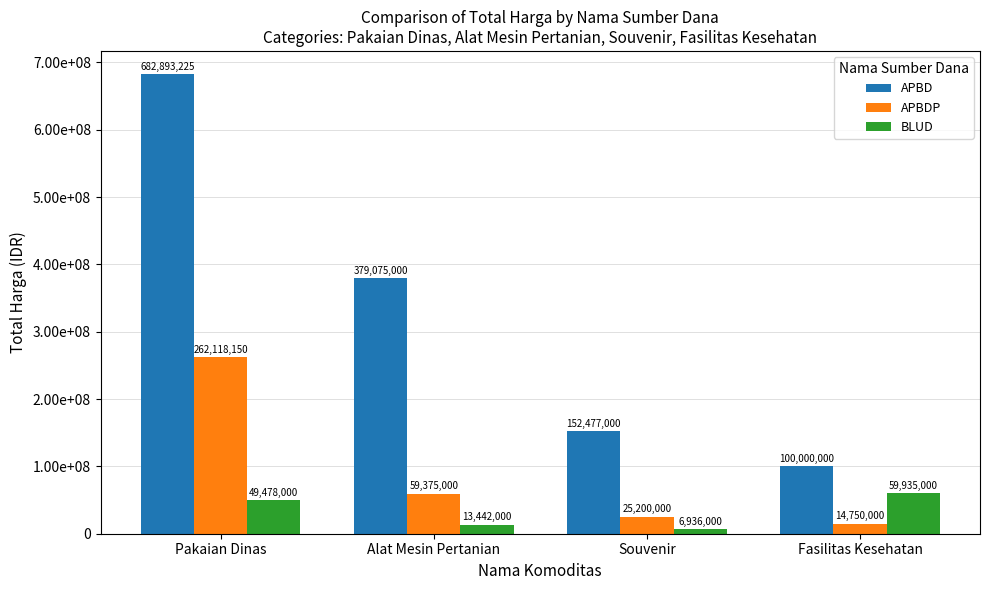

List the series in order of their peak value, lowest first.

BLUD, APBDP, APBD